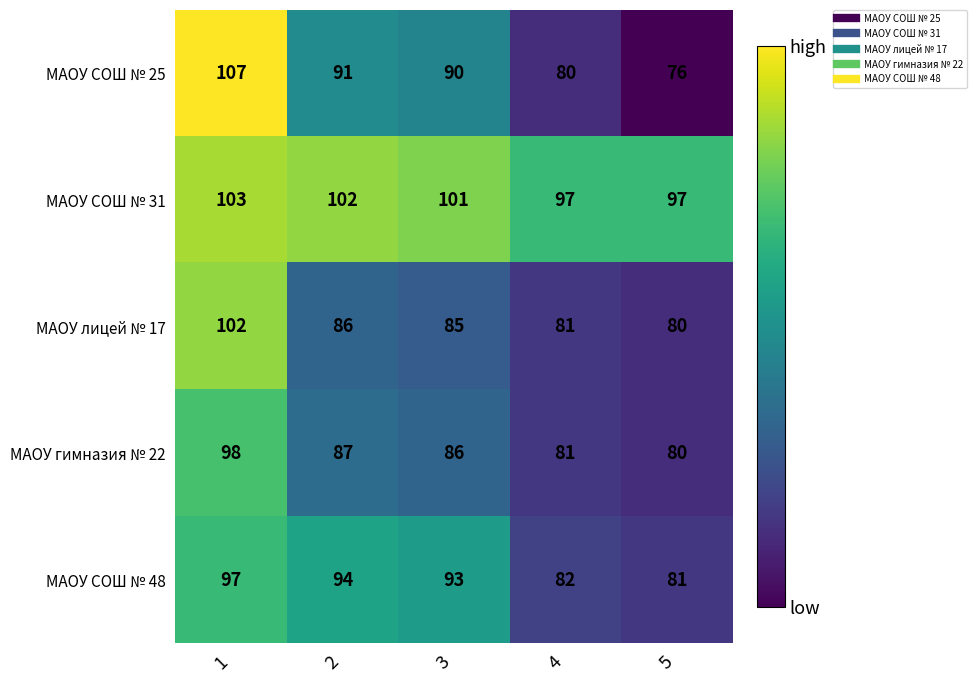

What is the sum of all МАОУ СОШ № 25 values?

444